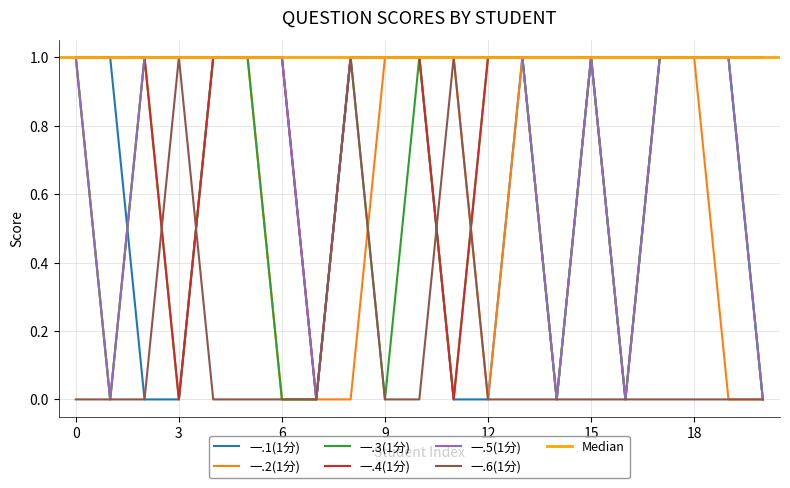

Count the 一.1(1分) values in the range 0 to 1.

21